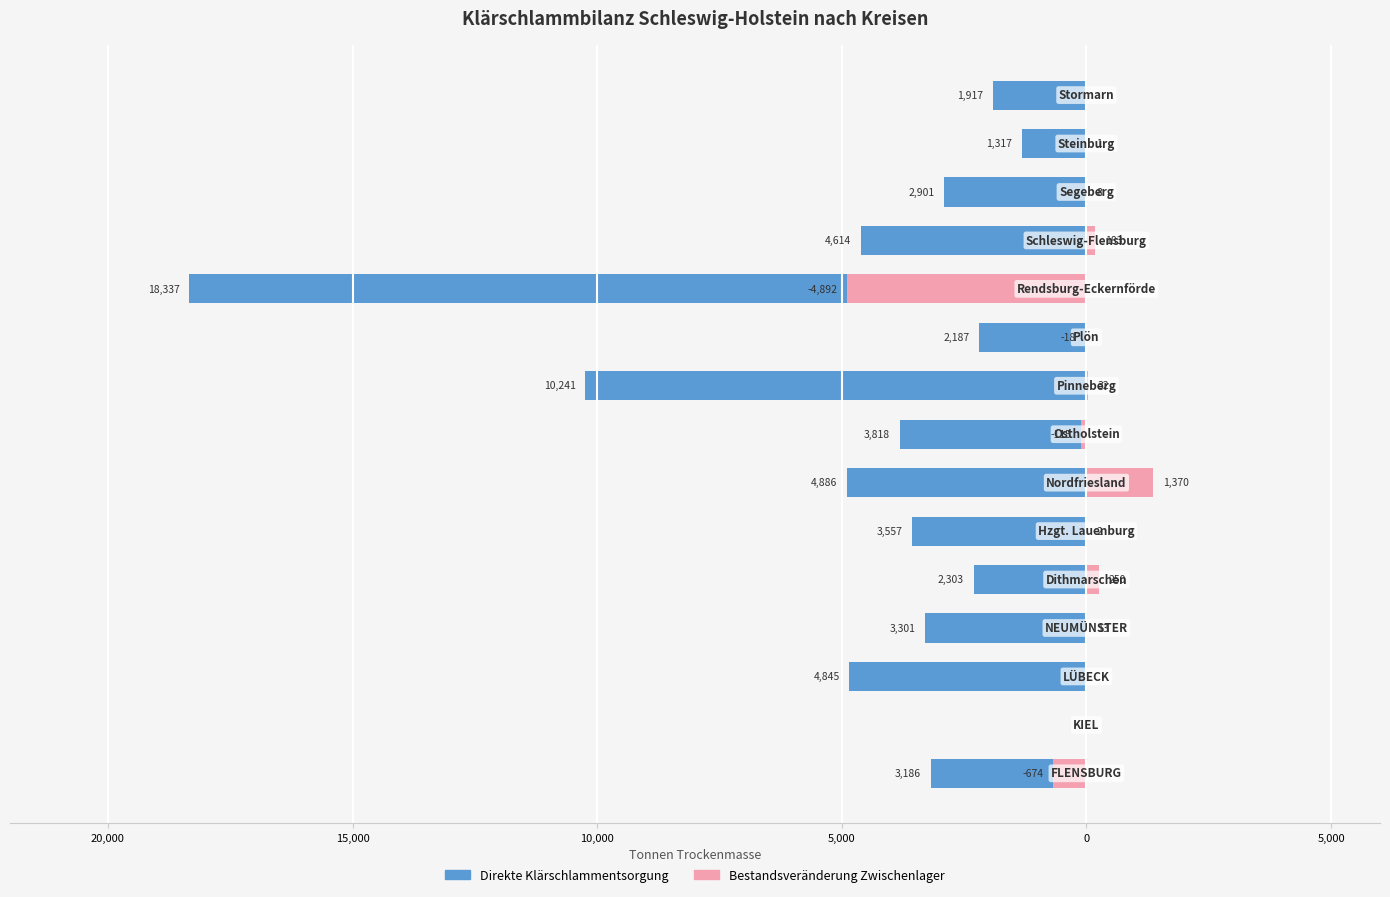

What is the difference between the highest and lowest values at 8?

10273